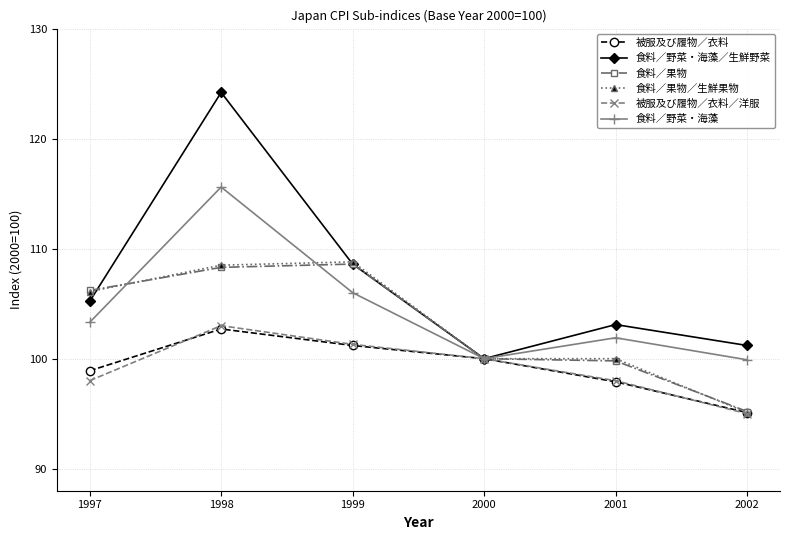

True or false: 食料／野菜・海藻／生鮮野菜 has more than 2 interior local peaks.

False